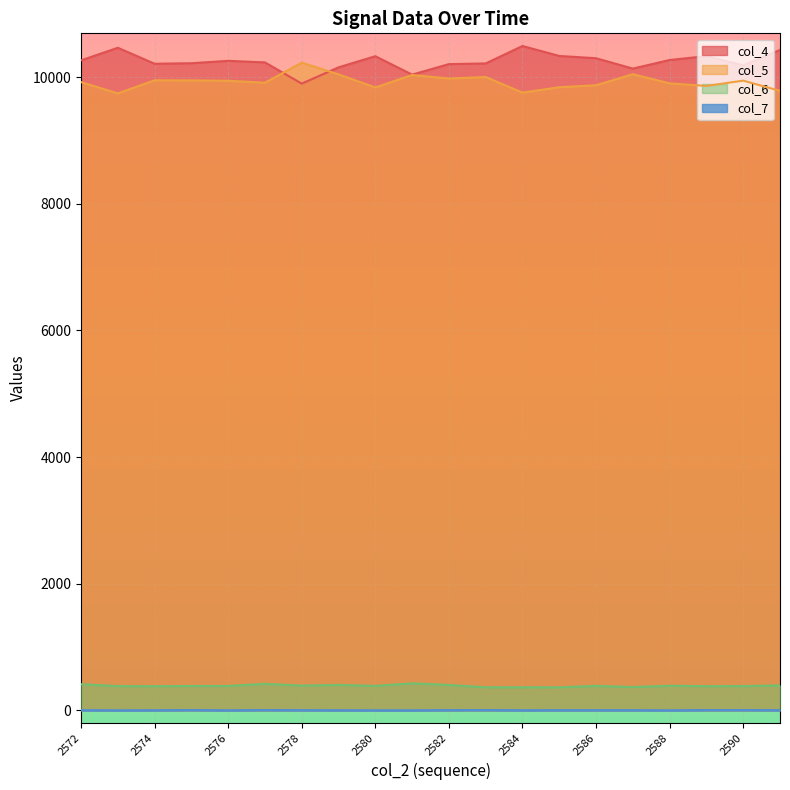

True or false: col_7 and col_5 cross at least once.

False